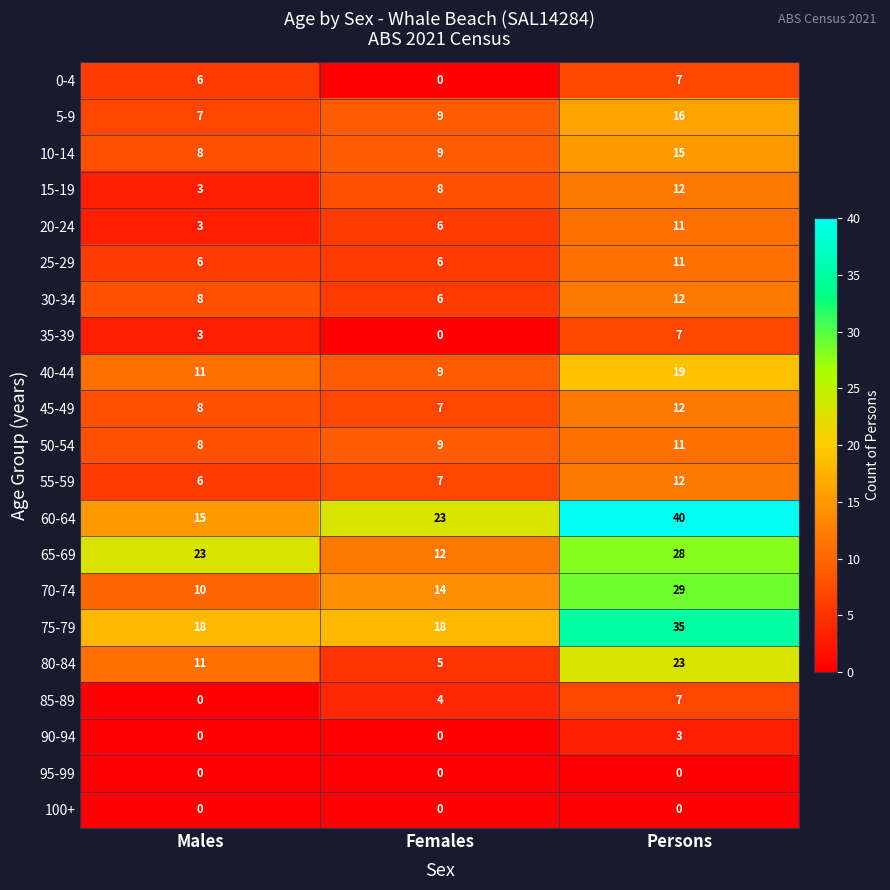

What is the sum of the 10-14 values at Females and Males?

17